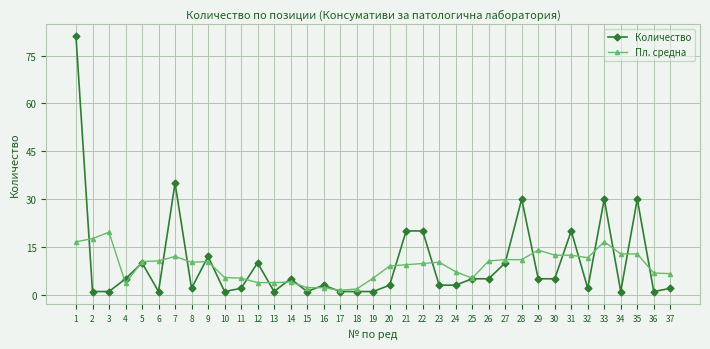

List the series in order of their overall mean, highest first.

Количество, Пл. средна